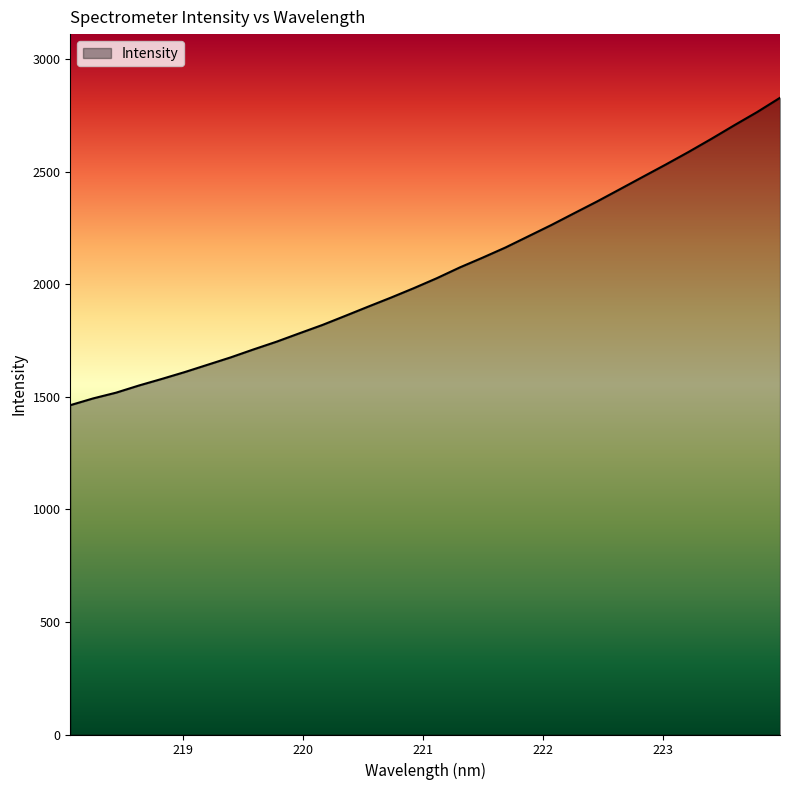

What is the smallest value displayed?

1463.4